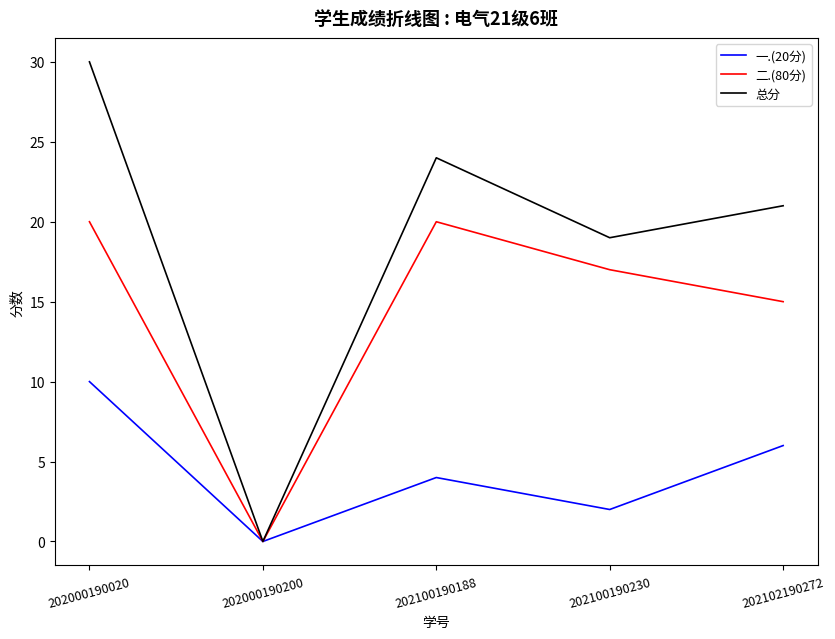

What is the total value across all series at 202000190020?

60